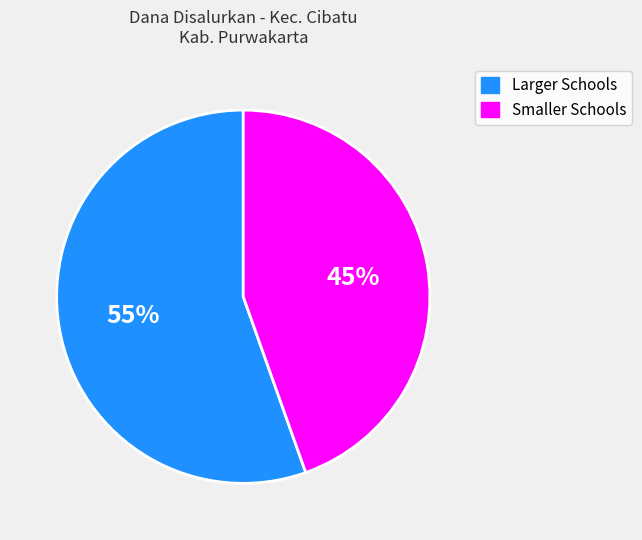

To the nearest percent, what is the average slice percentage?

50%